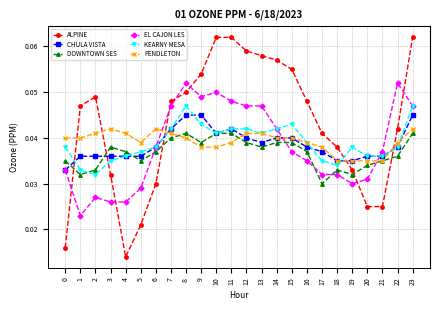

Between 10 and 15, which series saw the biggest shift?

EL CAJON LES